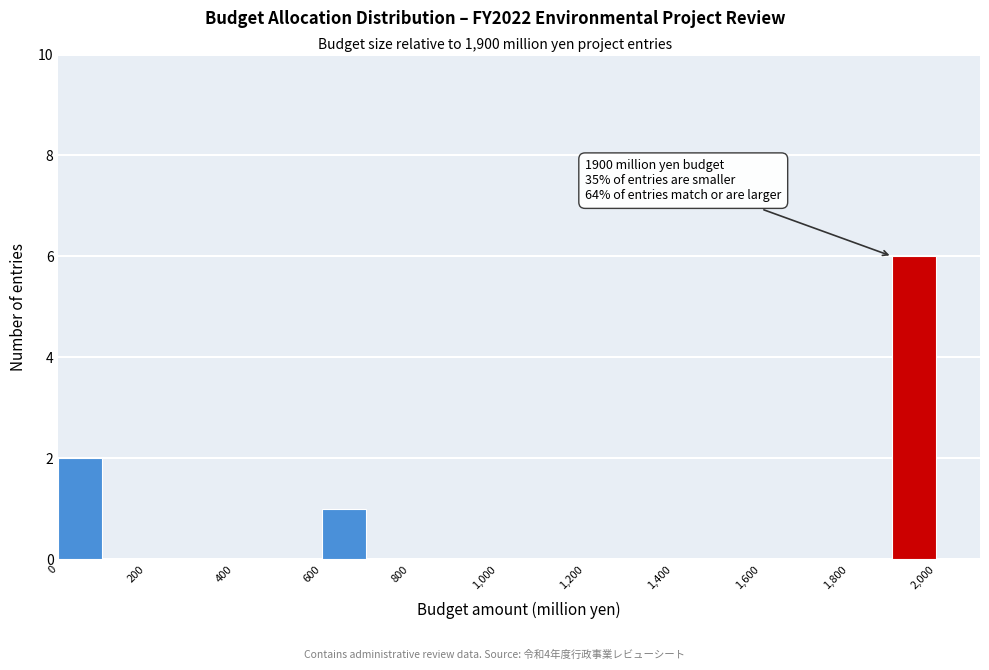

Over which range of the x-axis is the bar tallest?

1900 to 2000